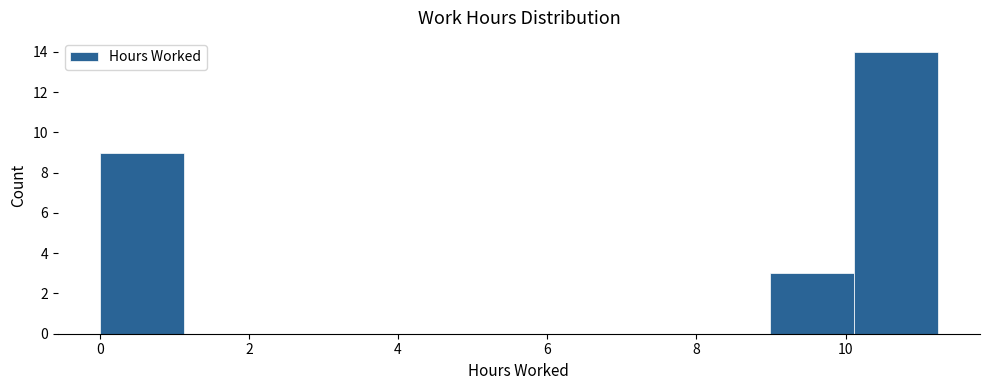

What is the height of the bar covering 10.2 to 11.2 on the x-axis? Neither the bar edges nor the heights are printed on the chart, so give them approximately, as read against the axes.

14